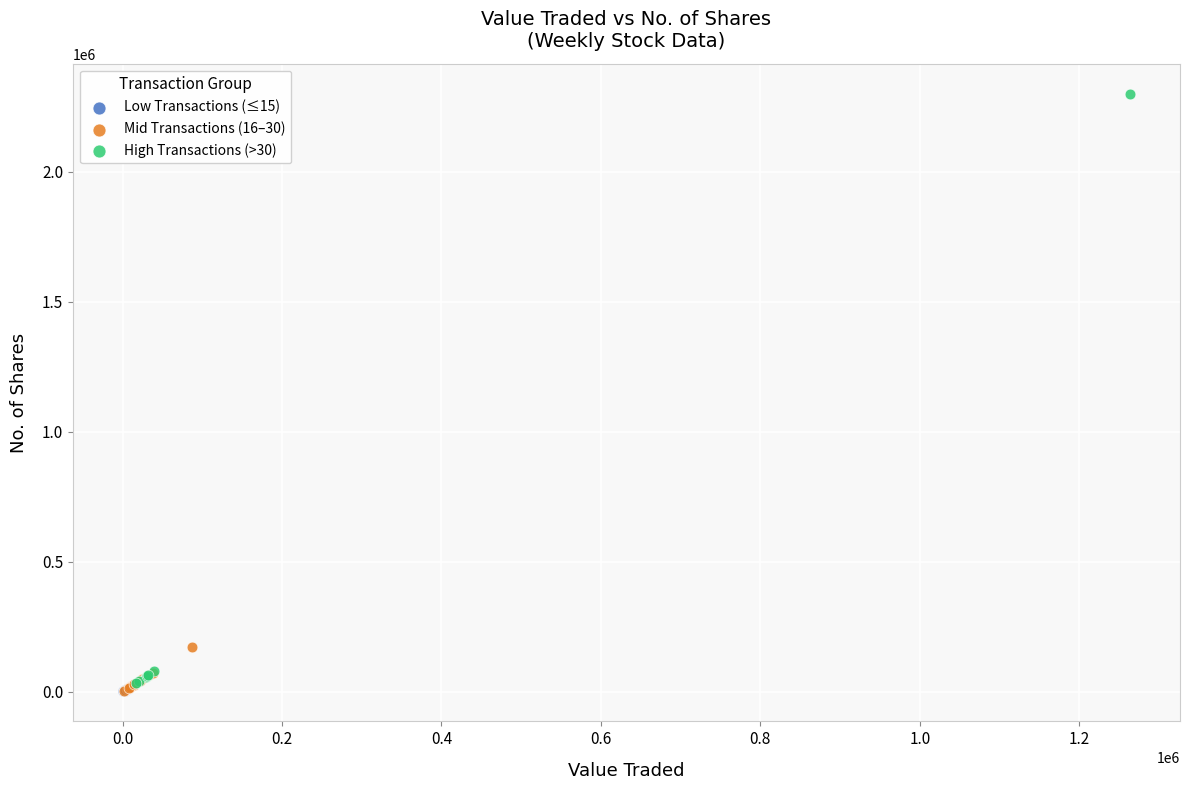

Which series contains the highest Y value?

High Transactions (>30)